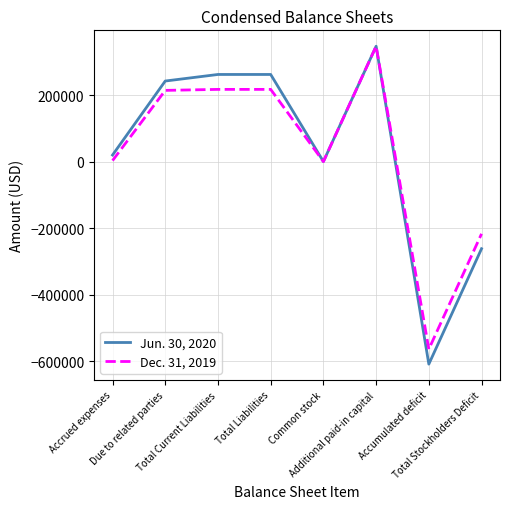

What is the minimum value shown in the chart?

-609259